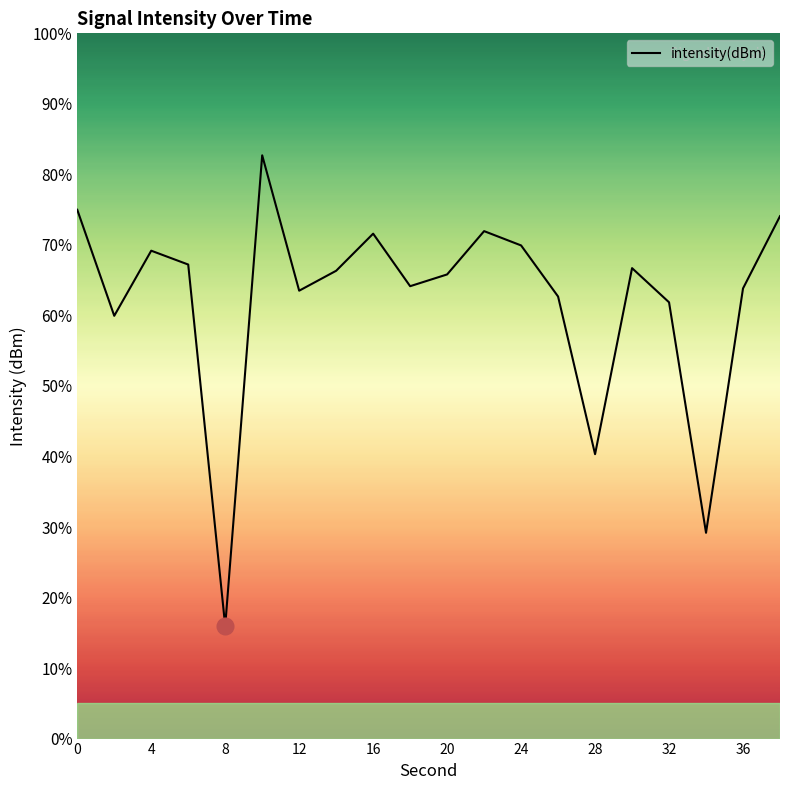

What is the difference between the maximum and minimum values?

66.8